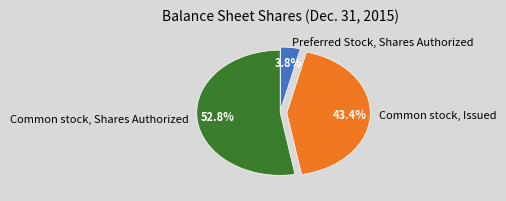

To the nearest percent, what portion does Preferred Stock, Shares Authorized represent?

4%